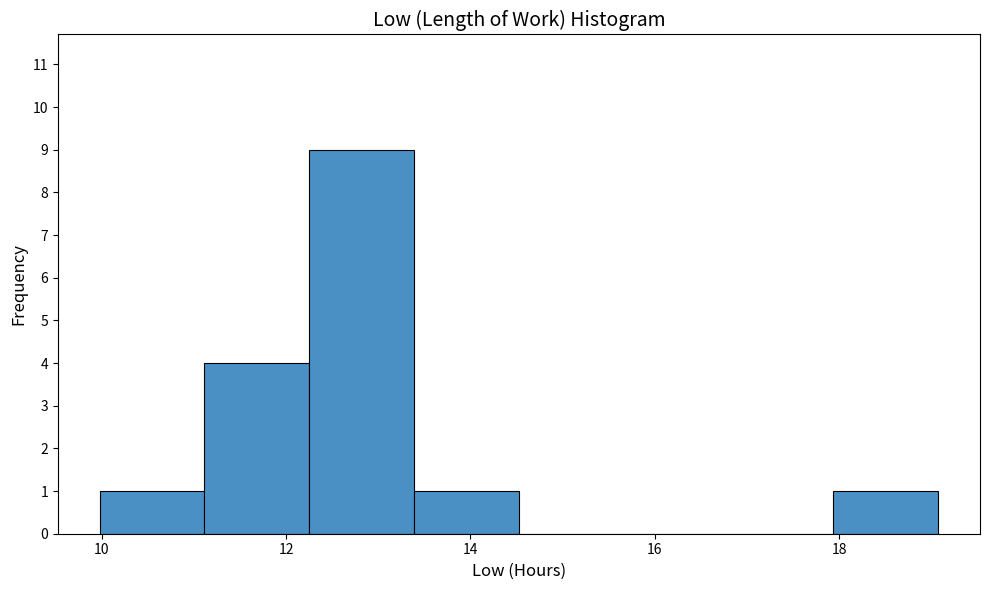

Which range on the x-axis has the tallest bar?

12.2 to 13.4